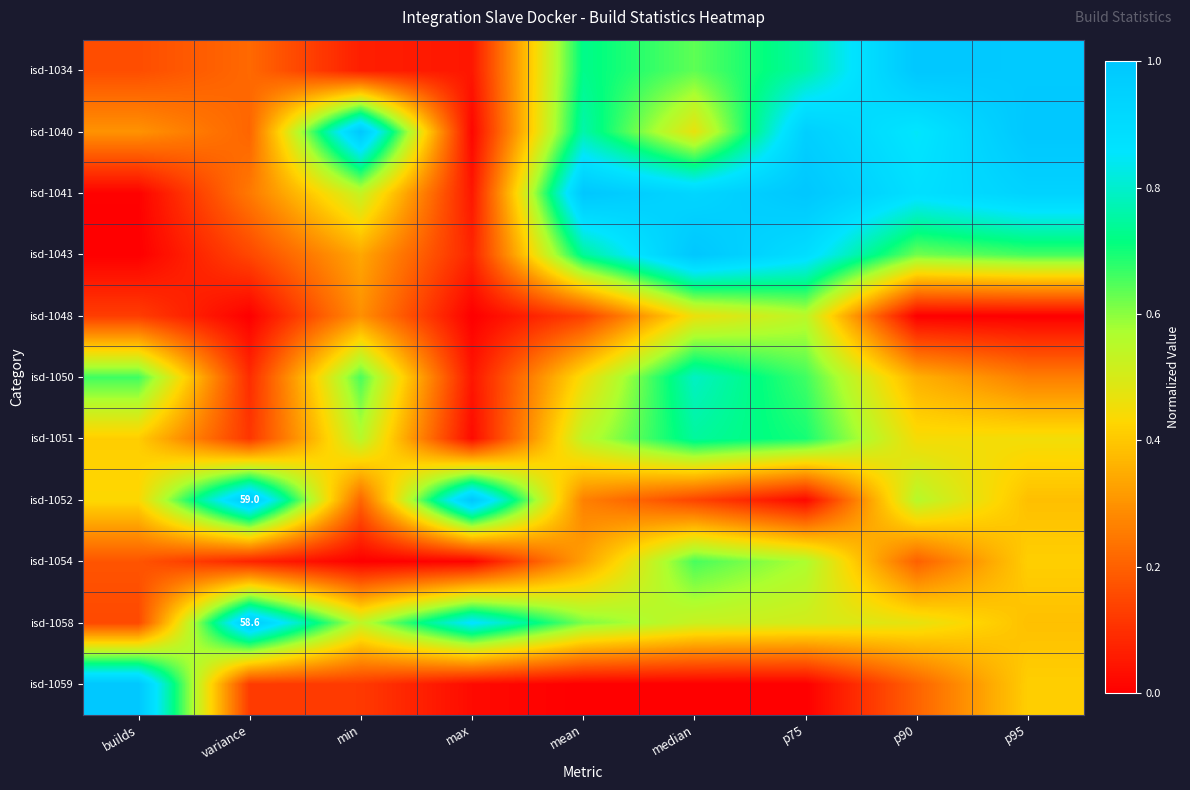

The isd-1050 series shows 0.4 at mean. True or false?

True